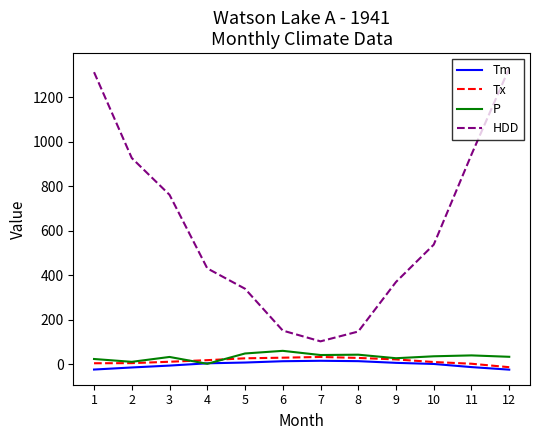

What is the maximum value shown in the chart?

1330.8